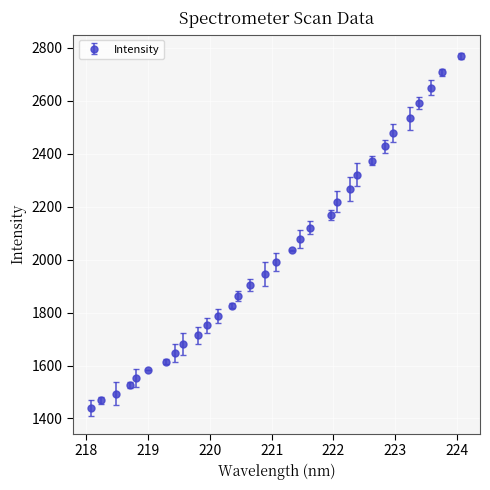

True or false: the data has more than 2 interior local peaks.

False